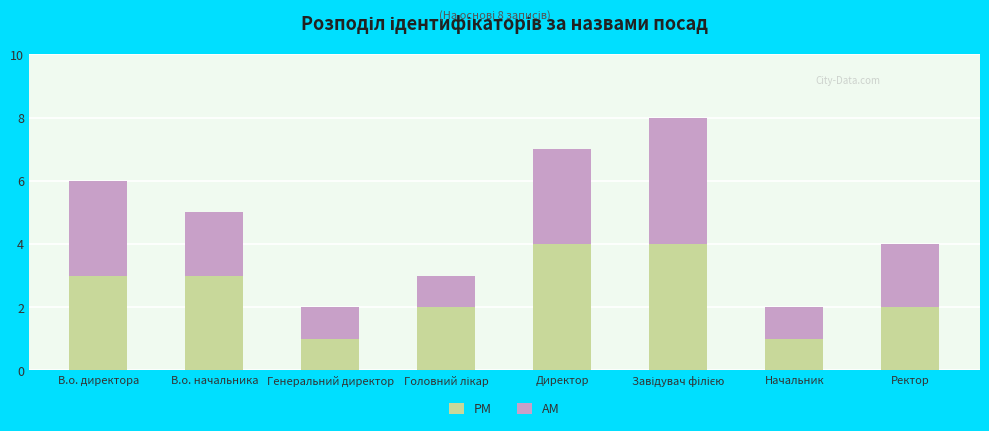

What is the total value across all series at Директор?

7